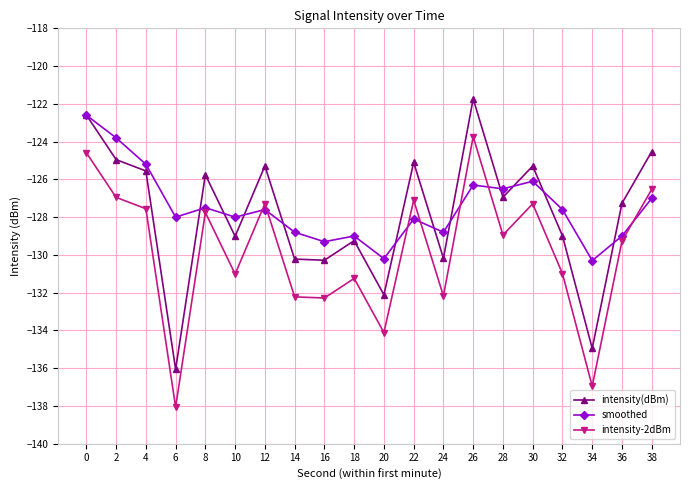

Which series ends up on top after the final intersection of smoothed and intensity-2dBm?

intensity-2dBm